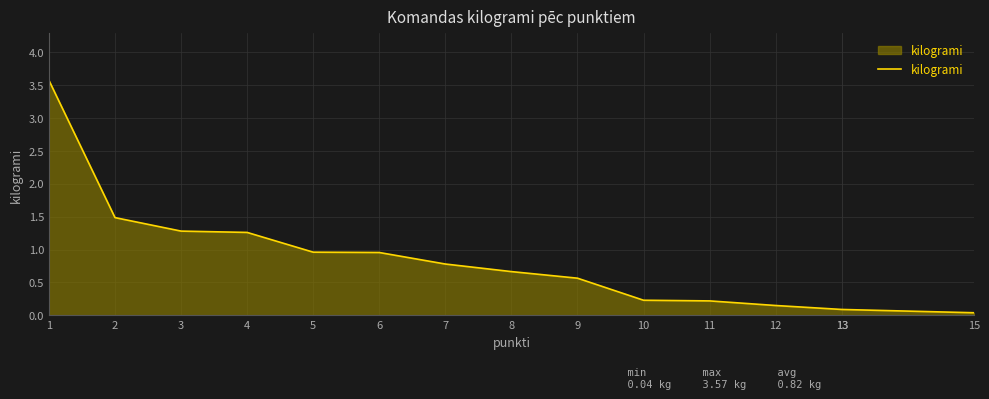

What is the value of the 9th point from the left?

0.6